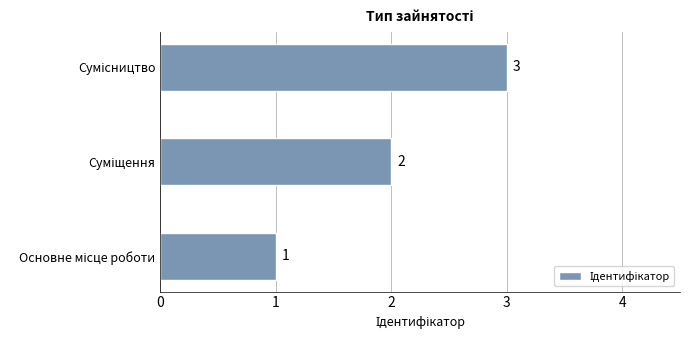

What is the maximum value shown in the chart?

3